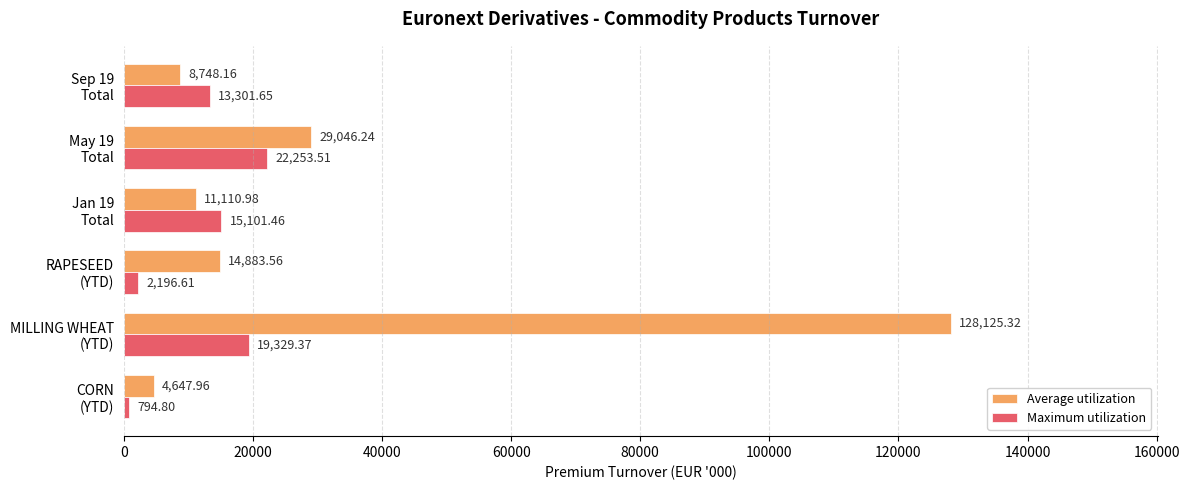

What is the sum of all Maximum utilization values?

72977.4